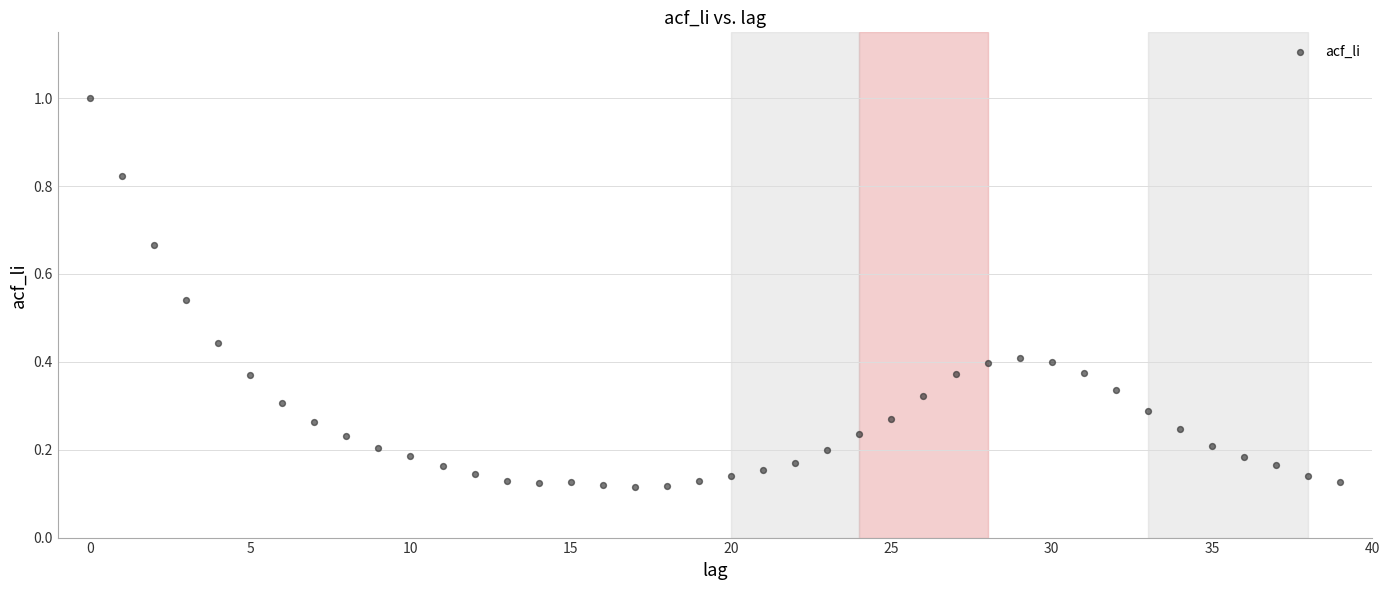

What is the range of Y values (max minus min)?

0.9